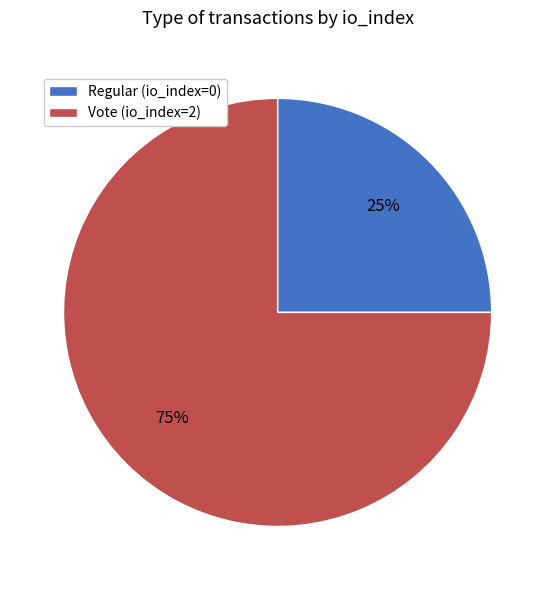

To the nearest percent, what is the average slice percentage?

50%